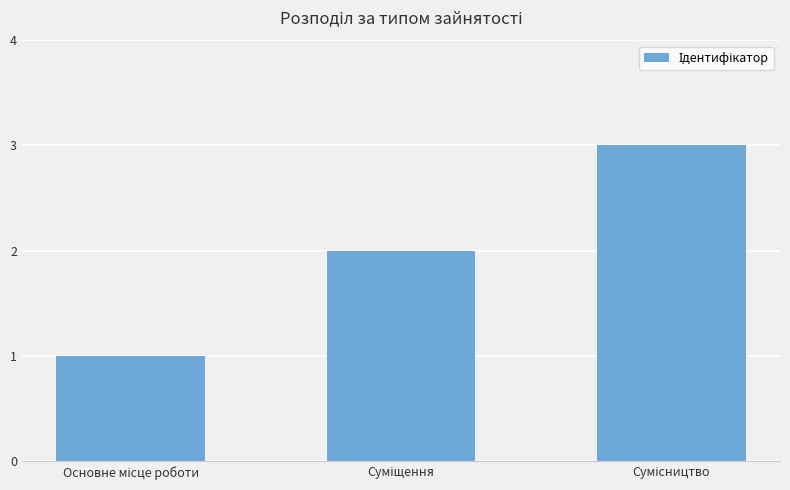

Count the number of data series in this chart.

1